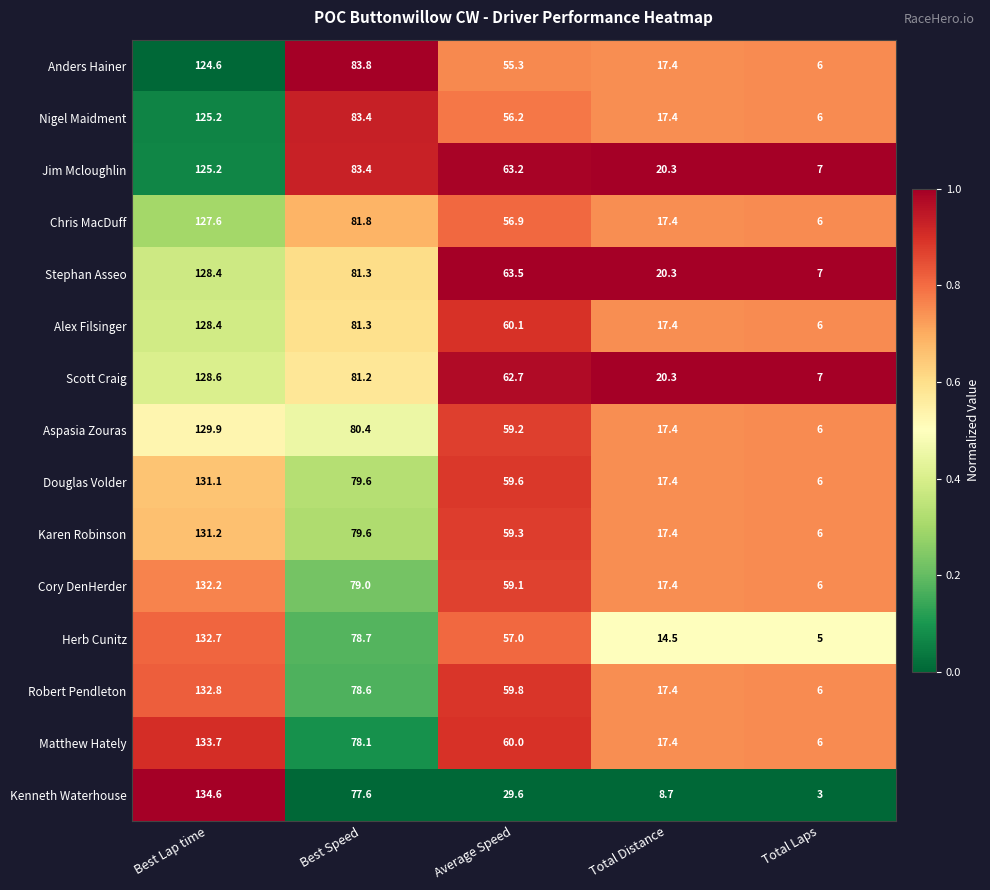

Which category has the lowest value across all series?

Total Laps